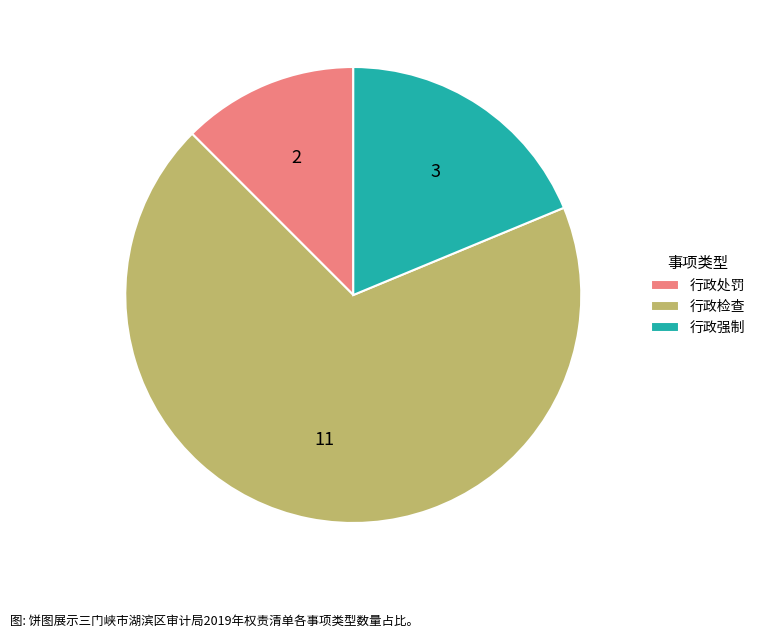

Which slice is the smallest?

行政处罚